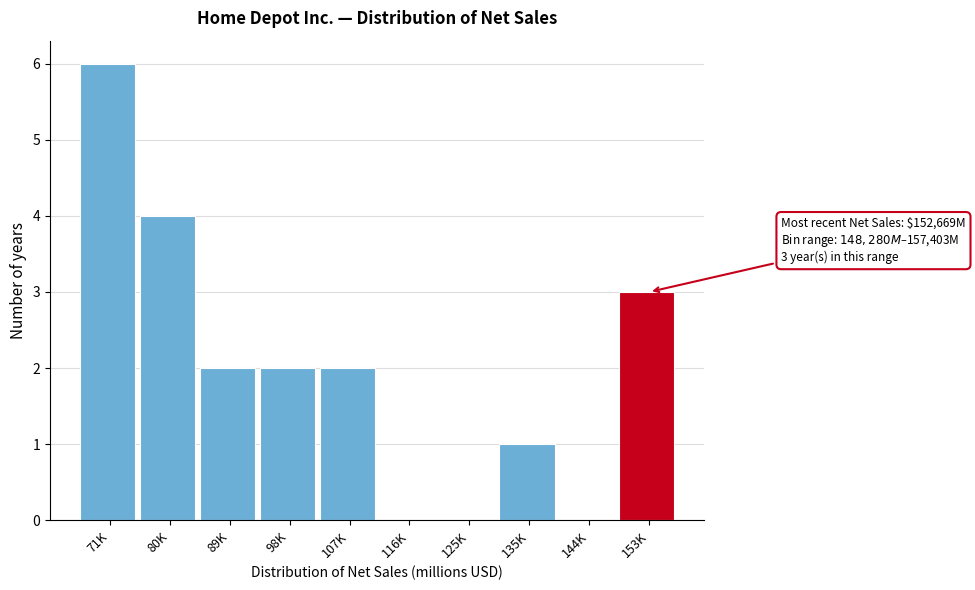

Reading left to right, list all the values displayed in this chart.

71K=6	80K=4	89K=2	98K=2	107K=2	116K=0	125K=0	135K=1	144K=0	153K=3